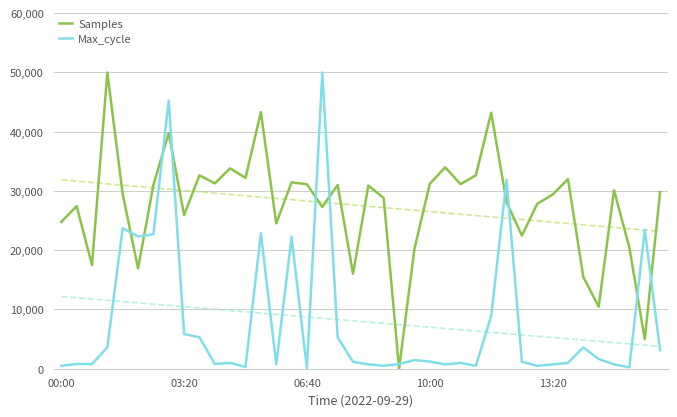

Reading left to right, transcribe all the data shown in this chart.

Samples: 24763.4	27450.5	17503.1	50000.0	29475.0	16921.4	31021.7	39794.1	25924.6	32651.6	31280.3	33822.0	32206.0	43307.6	24530.2	31455.7	31132.6	27305.0	31021.7	16018.7	30920.2	28794.0	0.0	20213.3	31208.7	34002.0	31151.0	32637.7	43201.4	28126.9	22471.0	27845.2	29387.3	31995.9	15494.7	10462.2	30114.5	20448.8	4977.1	29805.2
Max_cycle: 487.8	792.7	792.7	3597.6	23719.5	22317.1	22682.9	45243.9	5853.7	5304.9	792.7	975.6	304.9	22865.9	731.7	22256.1	0.0	50000.0	5304.9	1158.5	731.7	487.8	792.7	1463.4	1219.5	731.7	975.6	487.8	8902.4	31890.2	1158.5	487.8	731.7	975.6	3597.6	1646.3	731.7	243.9	23475.6	3109.8